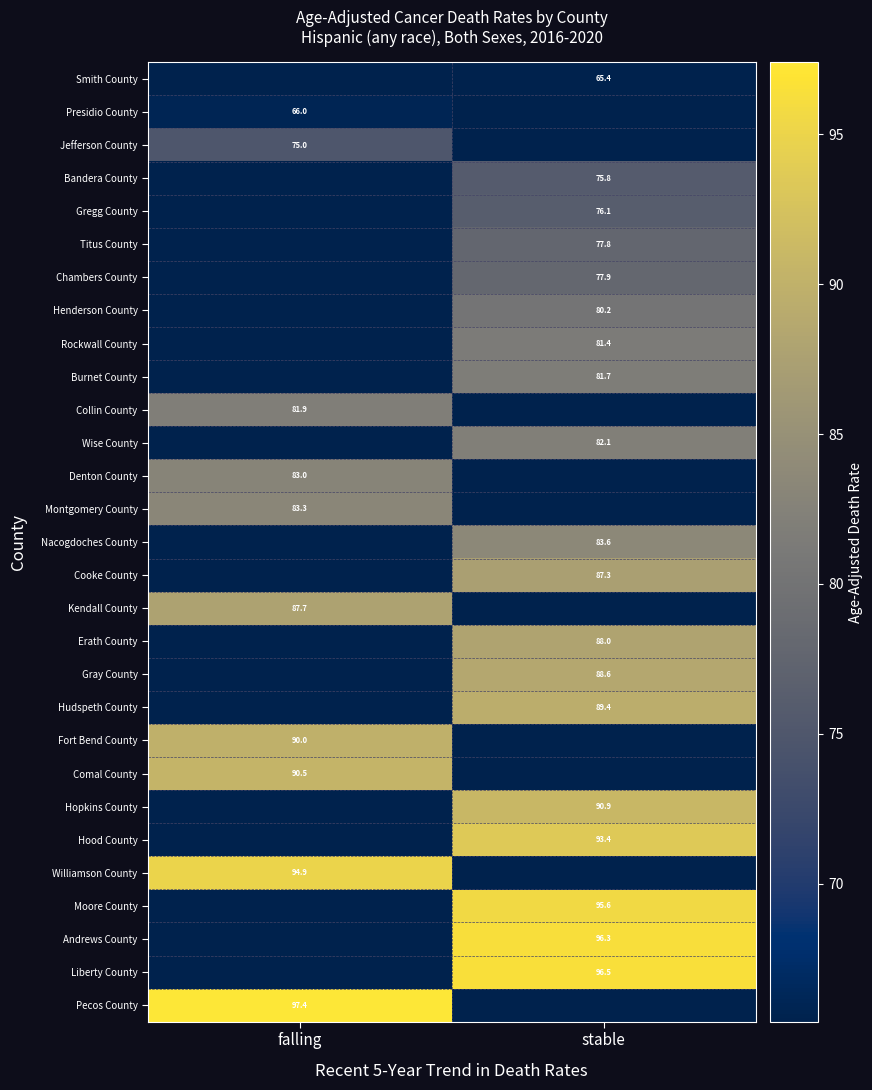

True or false: Pecos County has a value of 62.4 at falling.

False